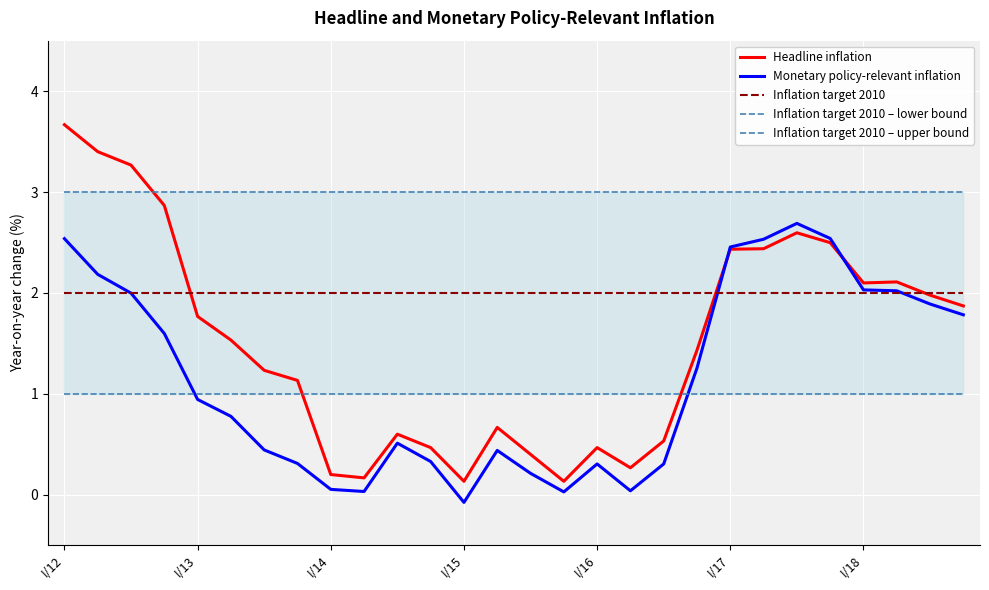

What is the value of the Monetary policy-relevant inflation point at the 22nd from the left?

2.5